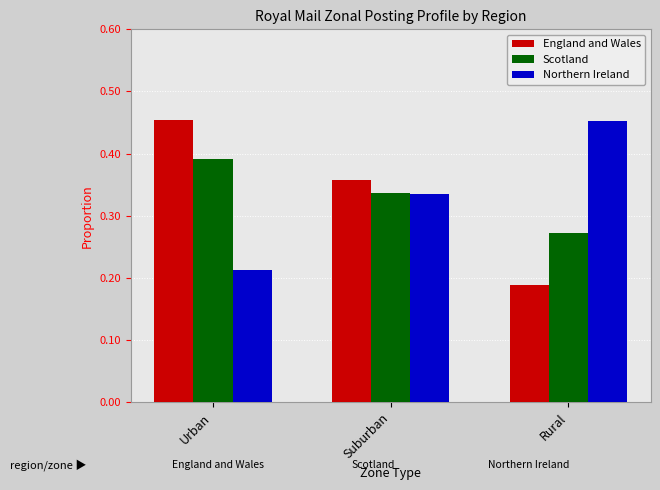

Where is Northern Ireland nearest to the value 0?

Urban